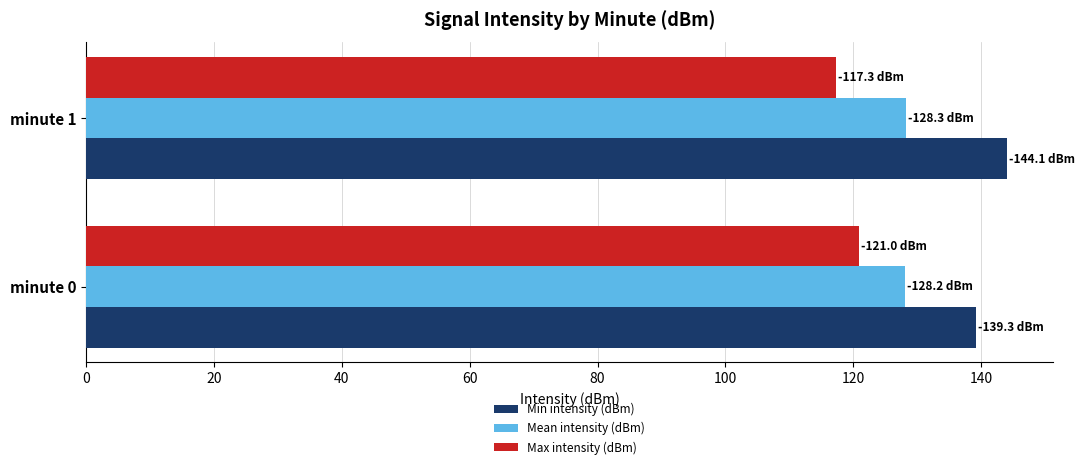

What is the highest value of the Min intensity (dBm) series?

144.1